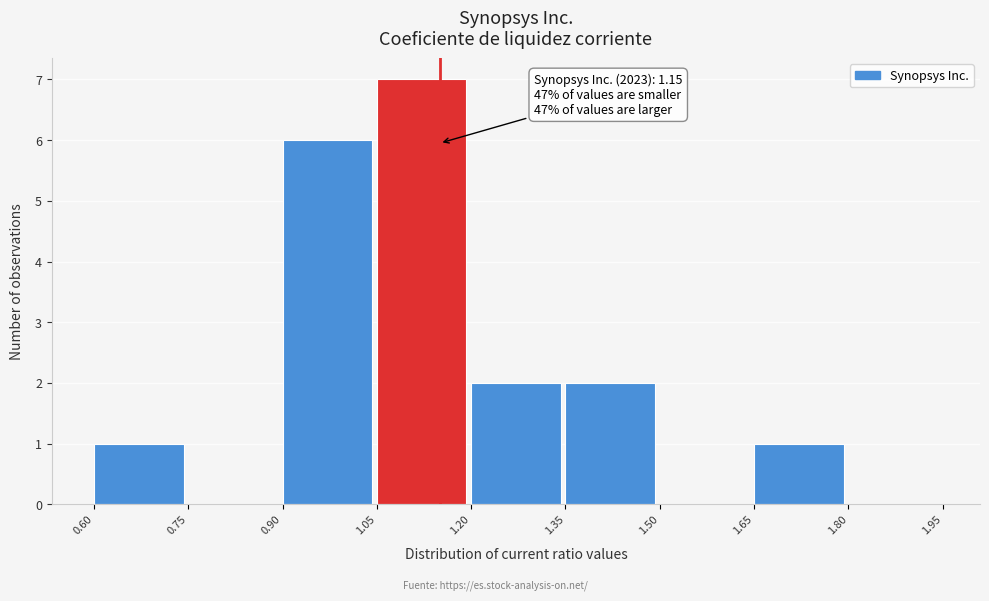

Which range on the x-axis has the tallest bar?

1.05 to 1.20